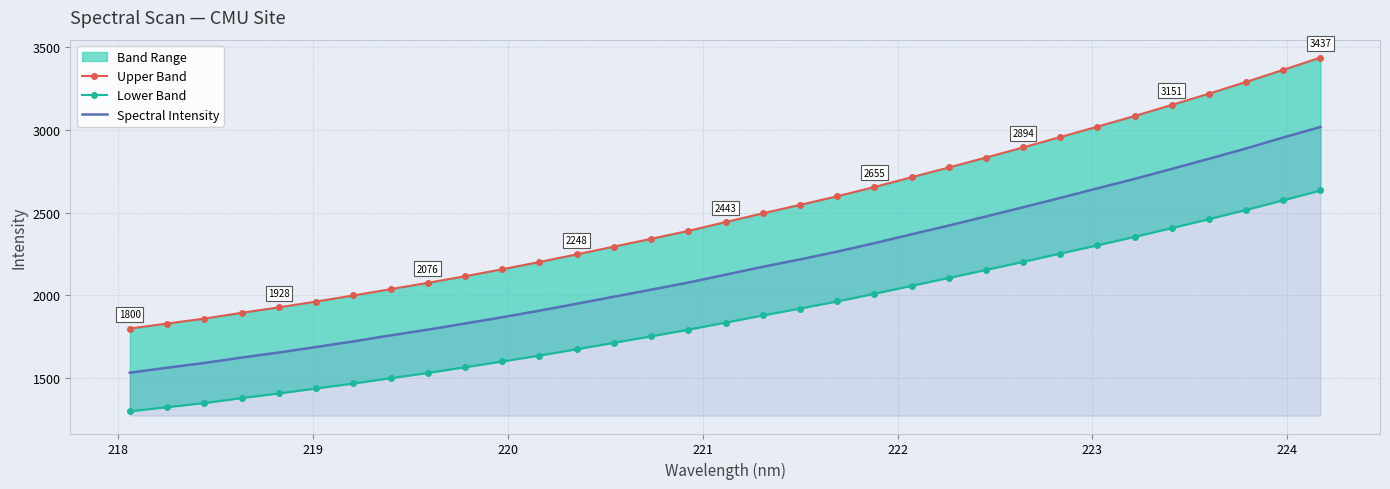

What is the lowest value of the Spectral Intensity series?

1533.4